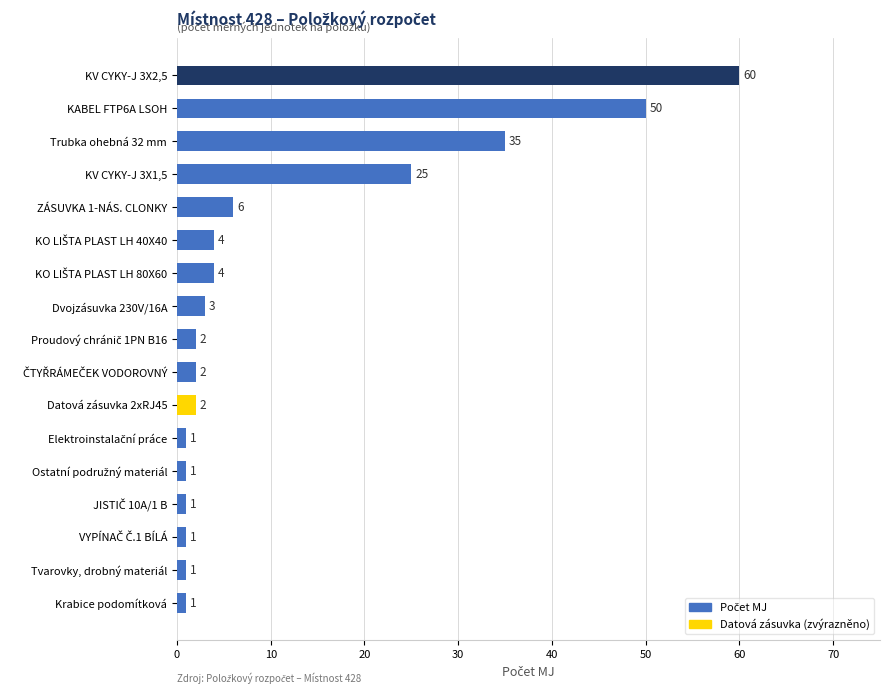

Reading bottom to top, transcribe all the data shown in this chart.

1	1	1	1	1	1	2	2	2	3	4	4	6	25	35	50	60